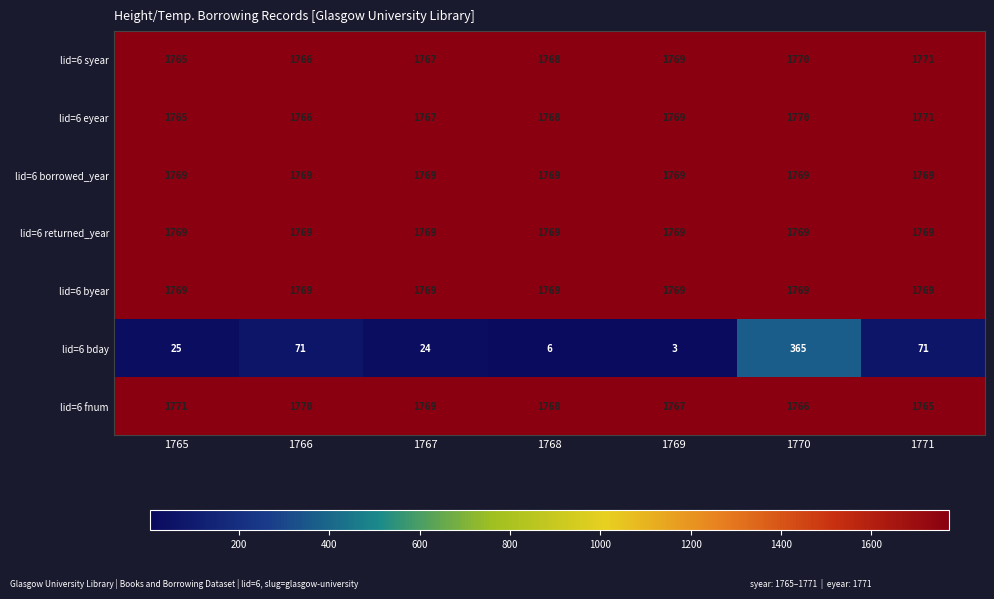

Read the lid=6 bday value at 1767.

24